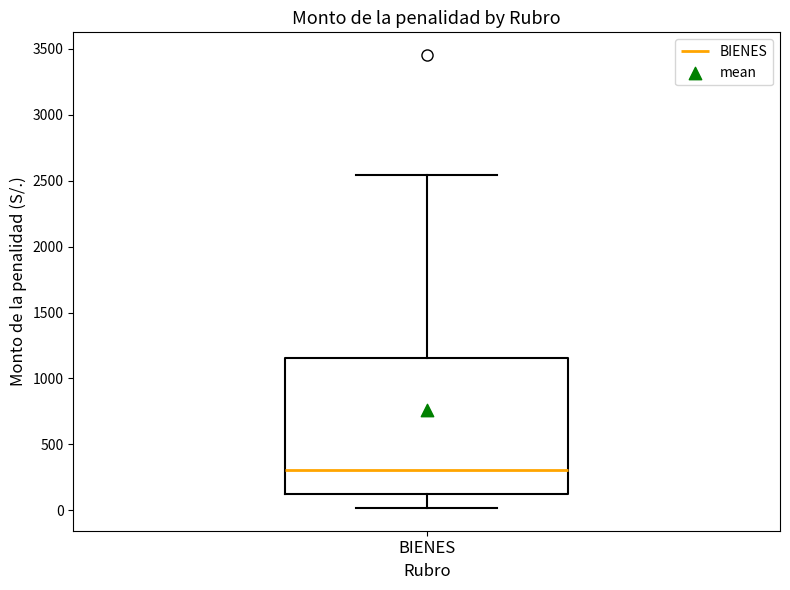

Transcribe this box plot: give where the median line is, the range the box spans, and where the two whiskers end, as read against the y-axis. The values are not printed on the chart, so give them approximately, as read against the axis.

median 300, box 100 to 1150, whiskers 0 to 2550